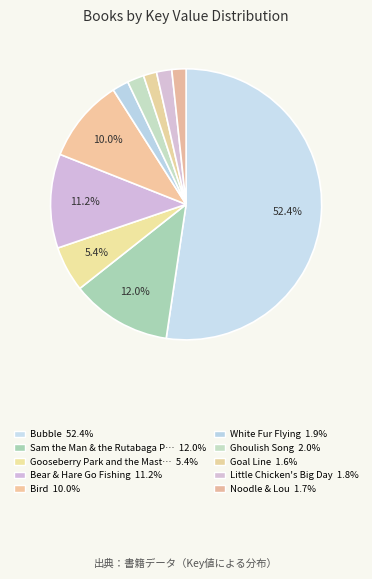

Which category has the smallest portion of the pie?

Goal Line